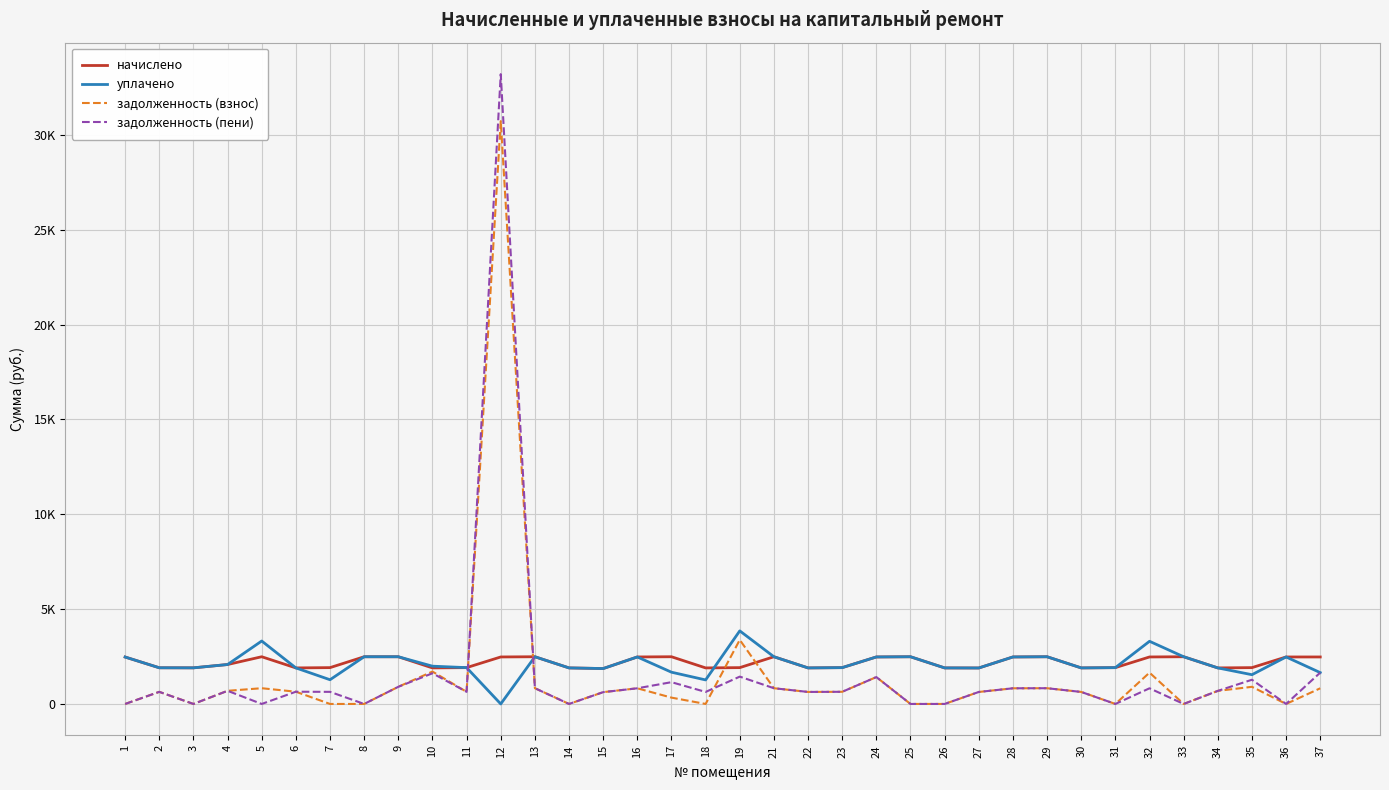

What are all the series names shown in the legend?

начислено, уплачено, задолженность (взнос), задолженность (пени)